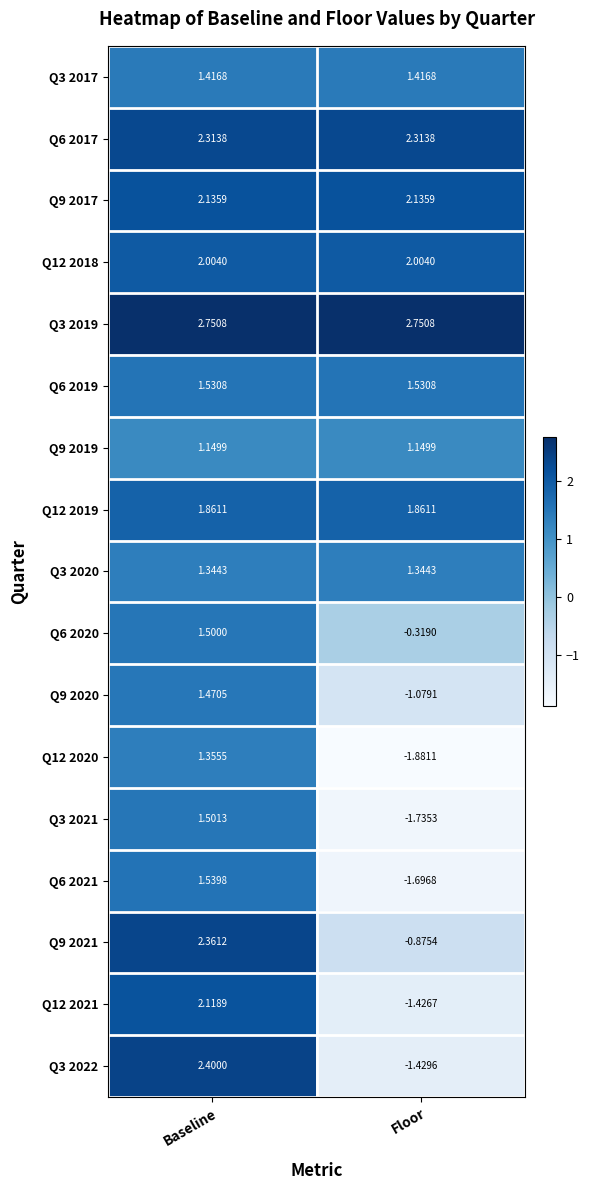

Which label corresponds to the smallest value in the chart?

Floor